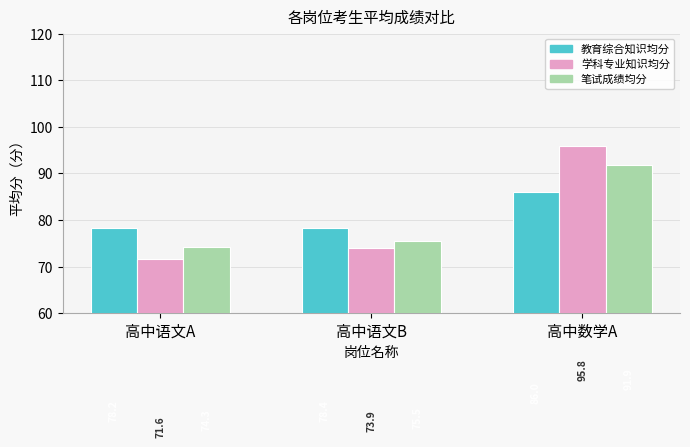

What is the spread (max minus min) of values at 高中语文B?

4.5